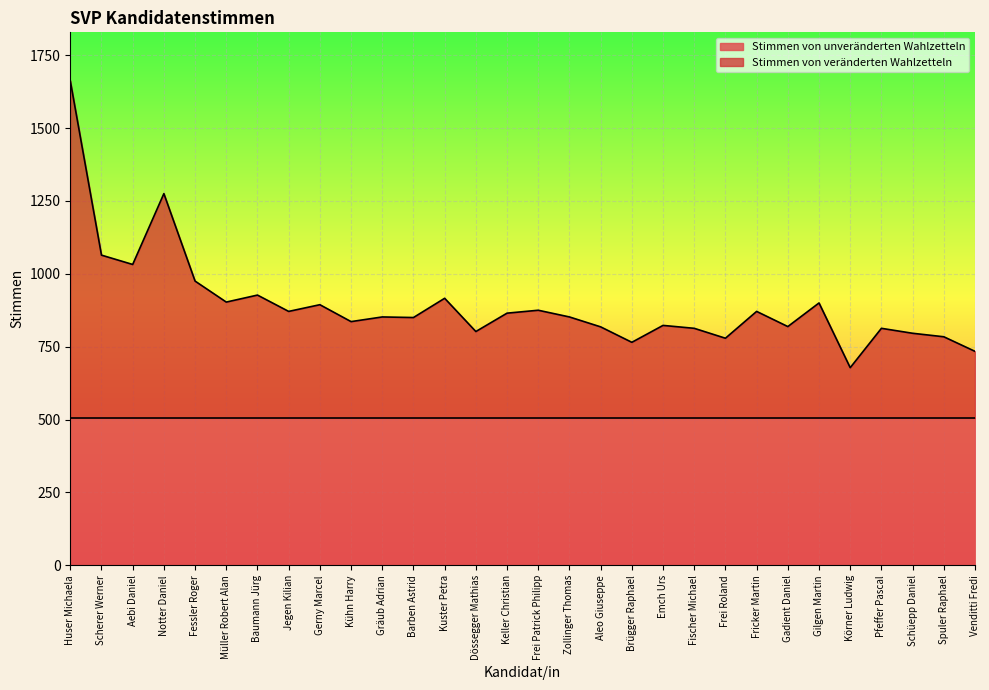

The value at Frei Roland is 216. True or false?

False